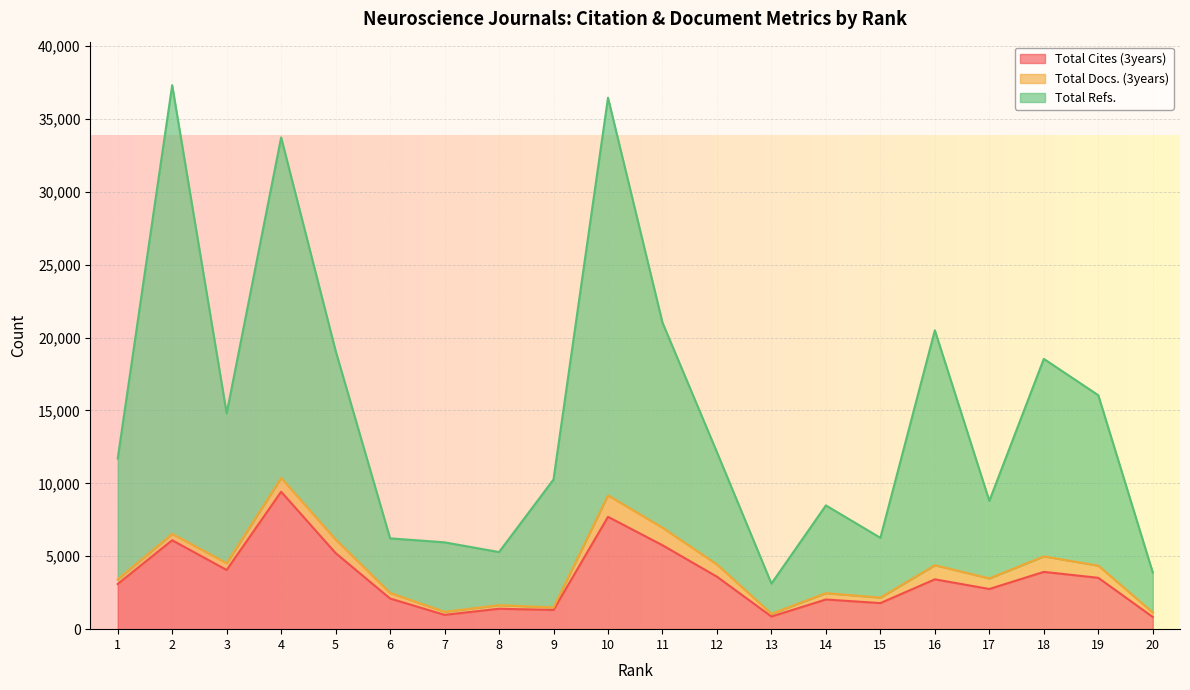

Which has a higher value, 6 or 3?

3